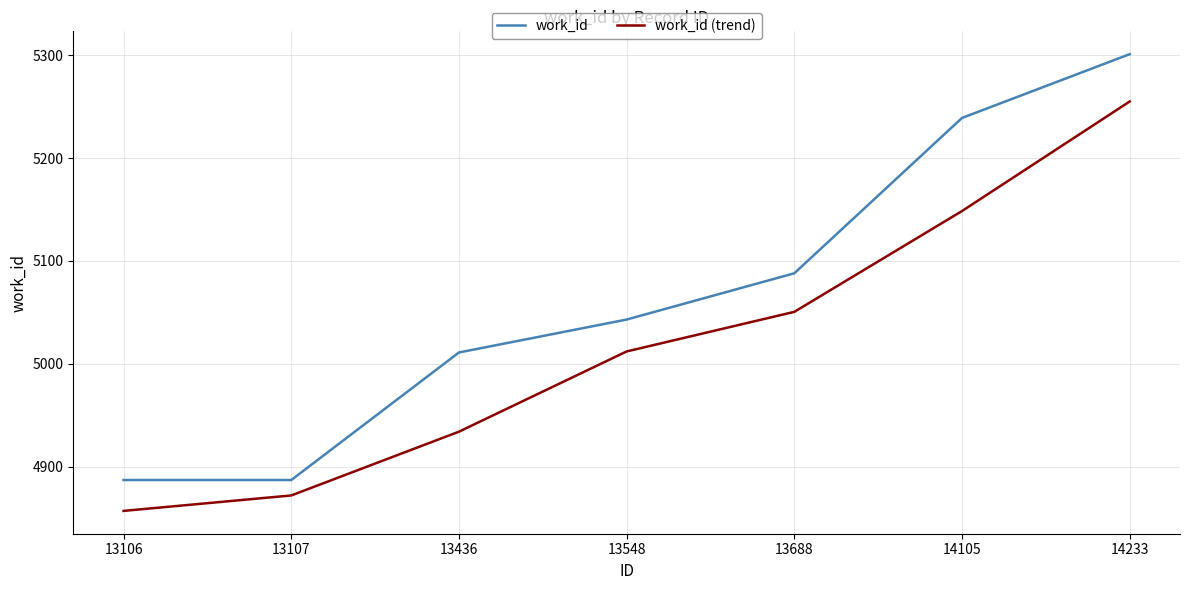

What is the minimum value shown in the chart?

4857.0